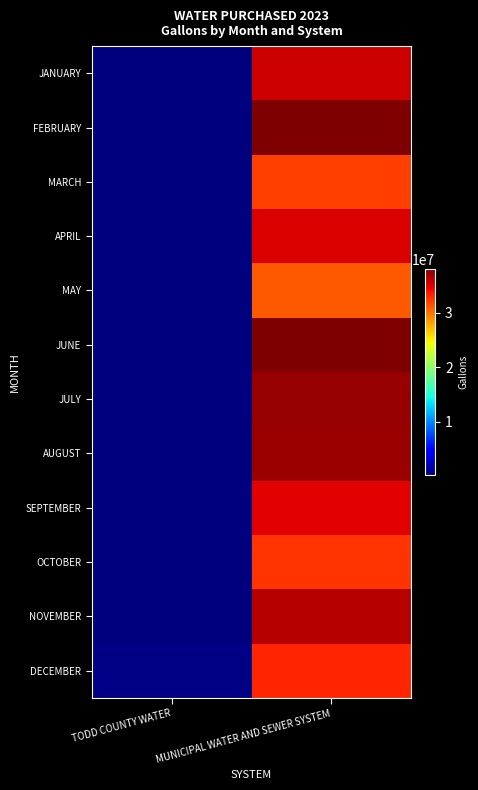

Reading left to right, list all the values displayed in this chart.

JANUARY: TODD COUNTY WATER=228600	MUNICIPAL WATER AND SEWER SYSTEM=35565300
FEBRUARY: TODD COUNTY WATER=180400	MUNICIPAL WATER AND SEWER SYSTEM=38120800
MARCH: TODD COUNTY WATER=219700	MUNICIPAL WATER AND SEWER SYSTEM=32163900
APRIL: TODD COUNTY WATER=197700	MUNICIPAL WATER AND SEWER SYSTEM=35016990
MAY: TODD COUNTY WATER=275100	MUNICIPAL WATER AND SEWER SYSTEM=31032300
JUNE: TODD COUNTY WATER=146200	MUNICIPAL WATER AND SEWER SYSTEM=38079100
JULY: TODD COUNTY WATER=286500	MUNICIPAL WATER AND SEWER SYSTEM=37350300
AUGUST: TODD COUNTY WATER=283600	MUNICIPAL WATER AND SEWER SYSTEM=37207900
SEPTEMBER: TODD COUNTY WATER=235400	MUNICIPAL WATER AND SEWER SYSTEM=34785300
OCTOBER: TODD COUNTY WATER=207000	MUNICIPAL WATER AND SEWER SYSTEM=32573000
NOVEMBER: TODD COUNTY WATER=176200	MUNICIPAL WATER AND SEWER SYSTEM=36237400
DECEMBER: TODD COUNTY WATER=360800	MUNICIPAL WATER AND SEWER SYSTEM=33122900